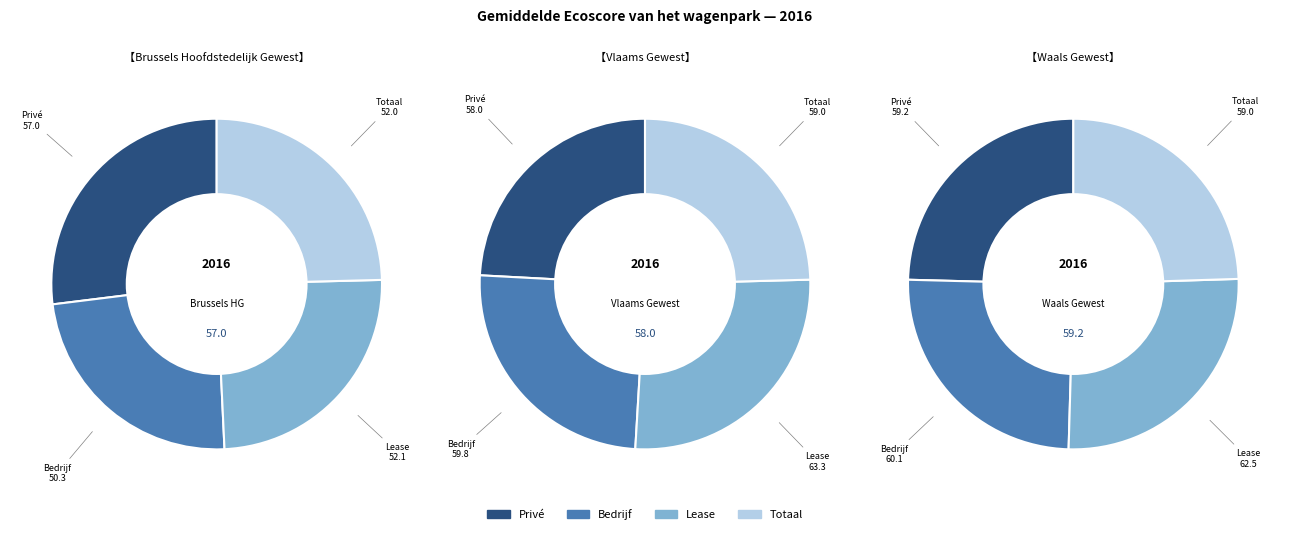

What percentage is the Brussels Hoofdstedelijk Gewest slice, to the nearest percent?

25%